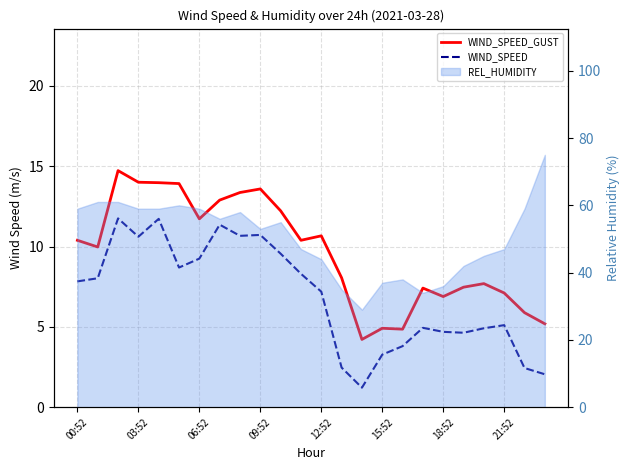

What is the total value across all series at 00:52?

18.2